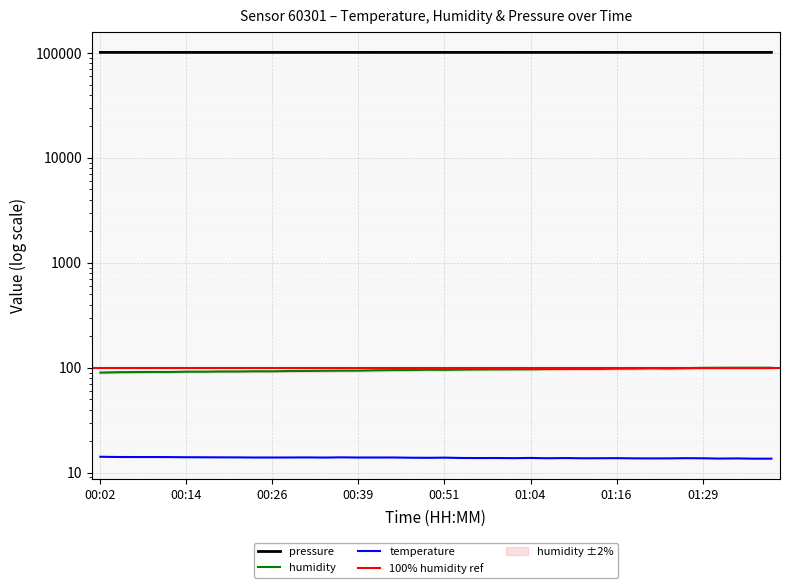

The value of temperature at 01:14 is 6.1. True or false?

False